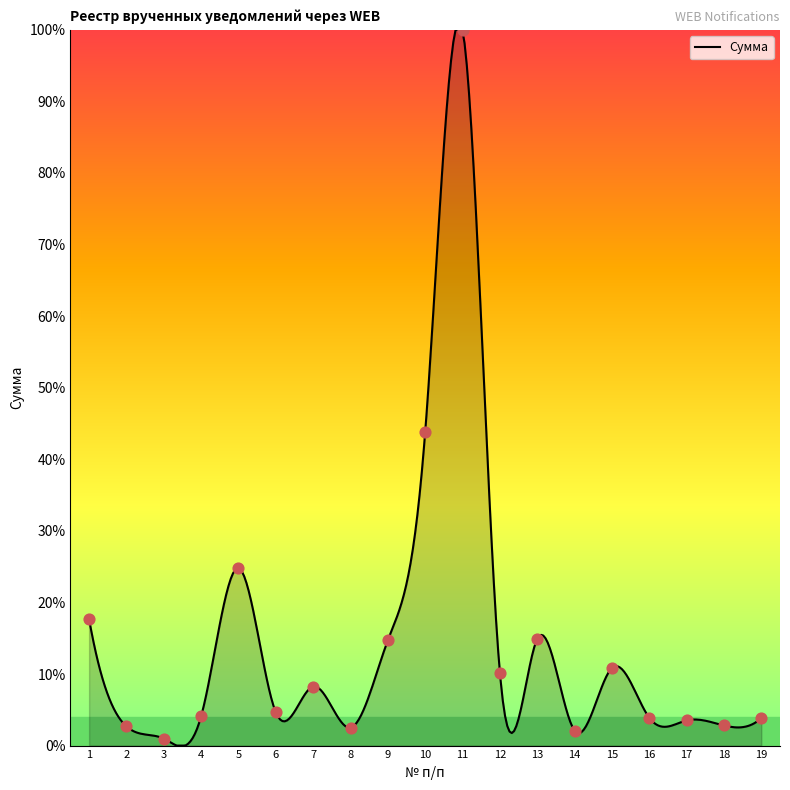

Between 13 and 9, which is larger?

13